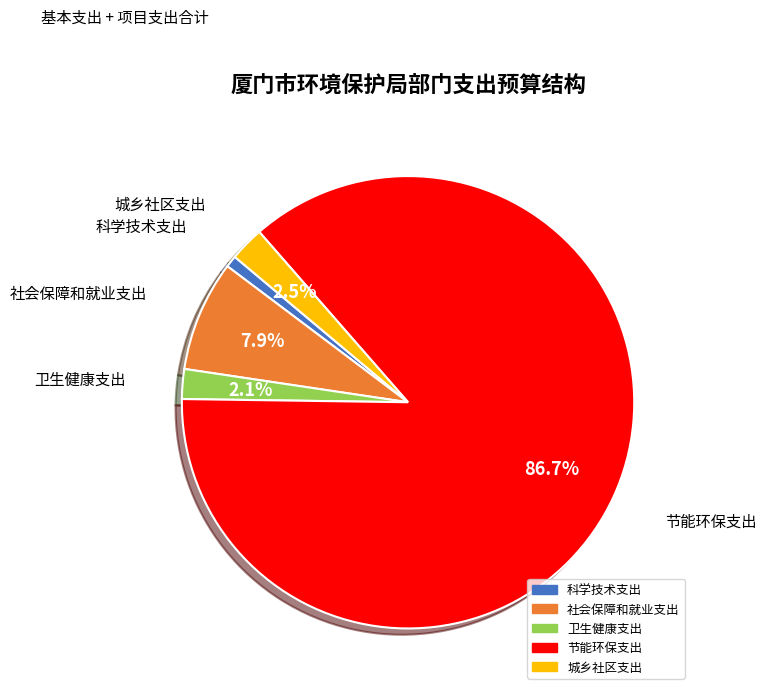

Combined, do 科学技术支出 and 社会保障和就业支出 account for over 50%?

No